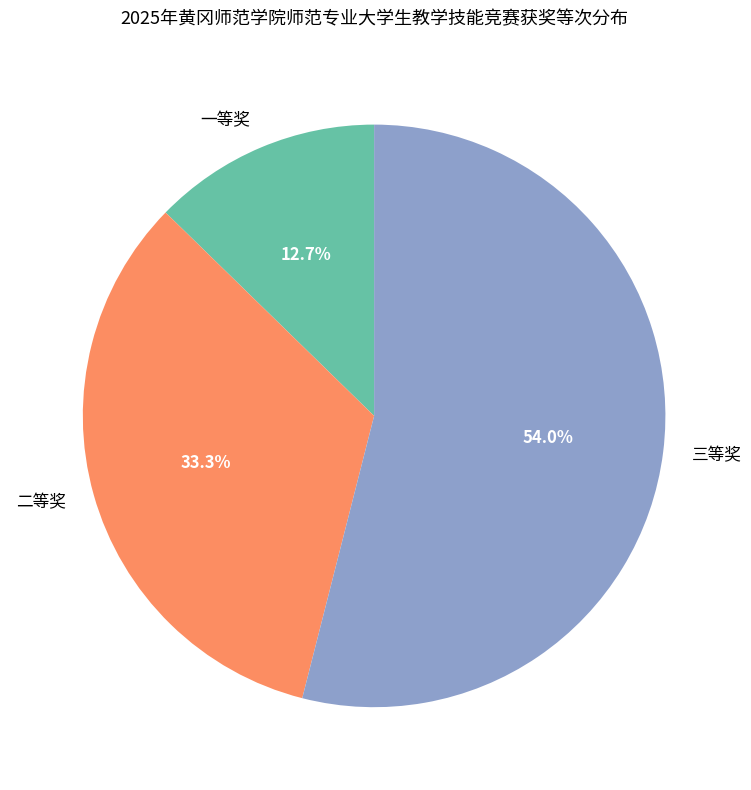

Which category has the biggest portion of the pie?

三等奖